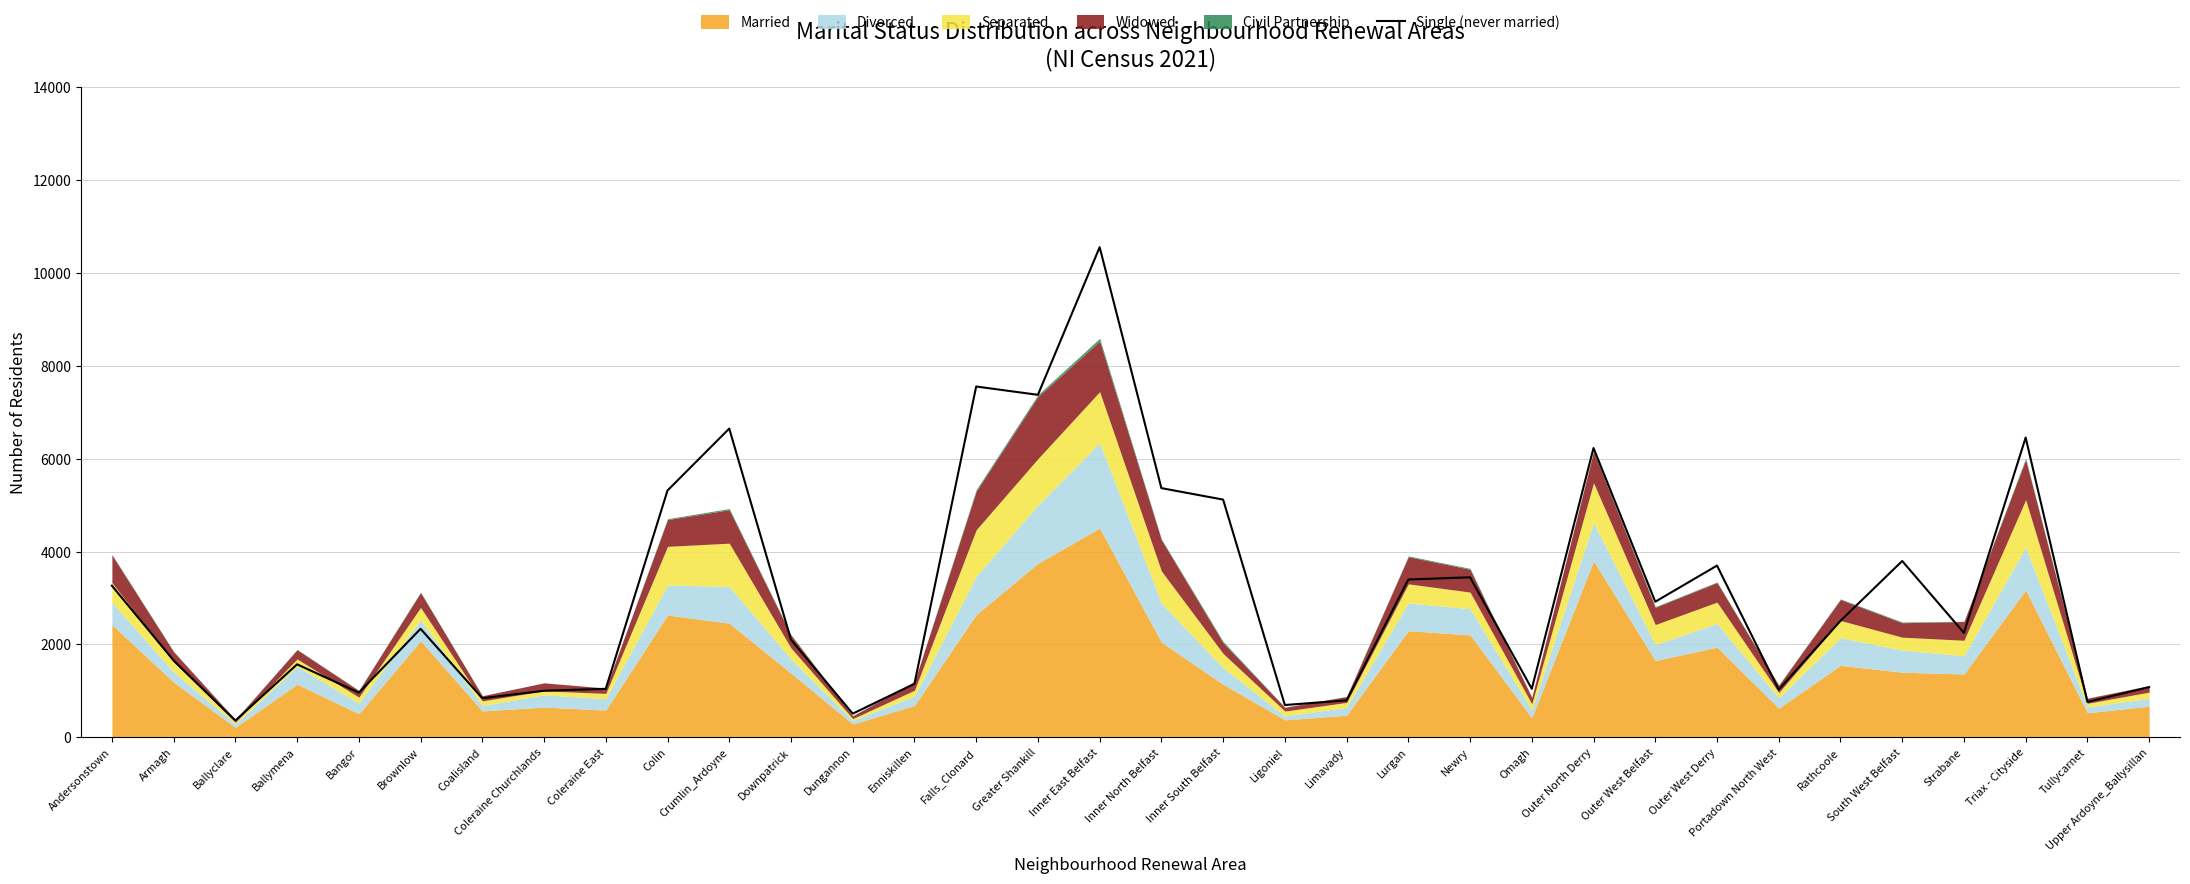

The value of Single (never married) at Inner East Belfast is 10554. True or false?

True